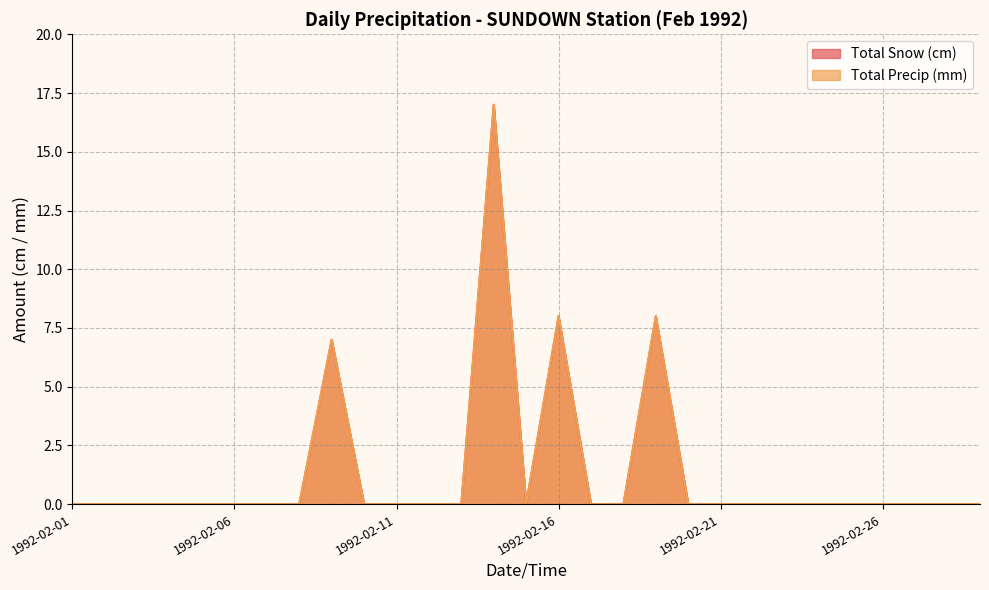

How many positive values does the Total Precip (mm) series have?

4